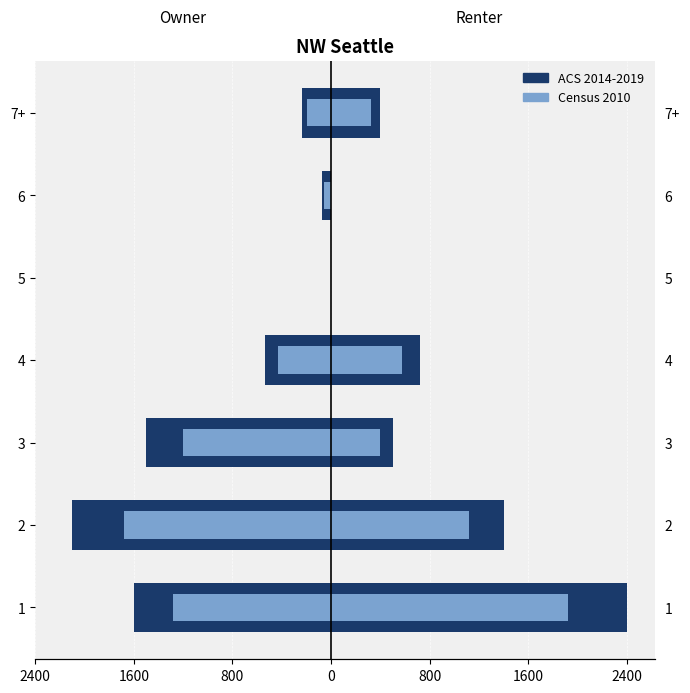

What is the difference between the maximum and minimum values in the Census 2010 series?

1680.0